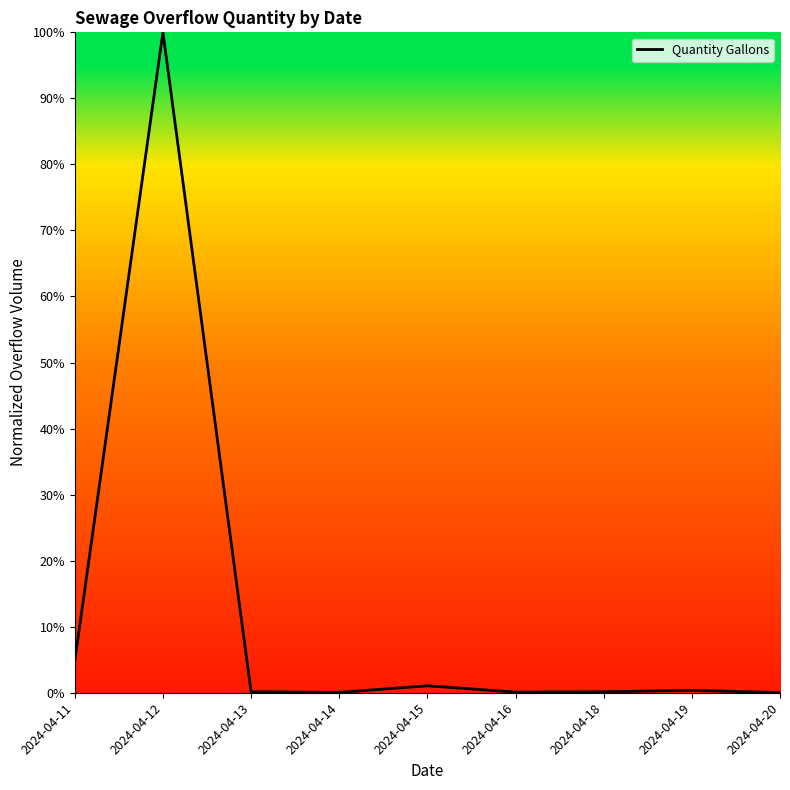

The chart shows a value of 46.3 at 2024-04-12. True or false?

False